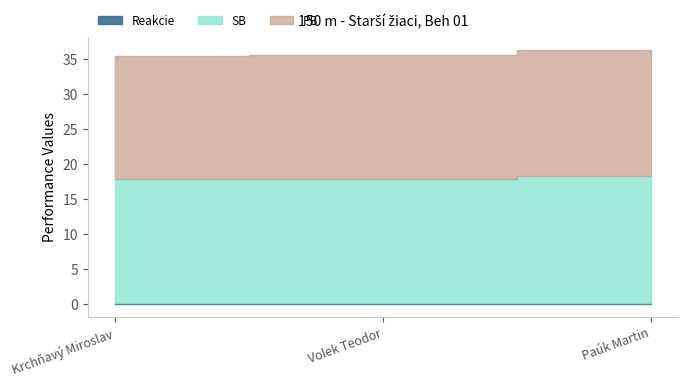

What is the label of the 2nd point from the left?

Volek Teodor